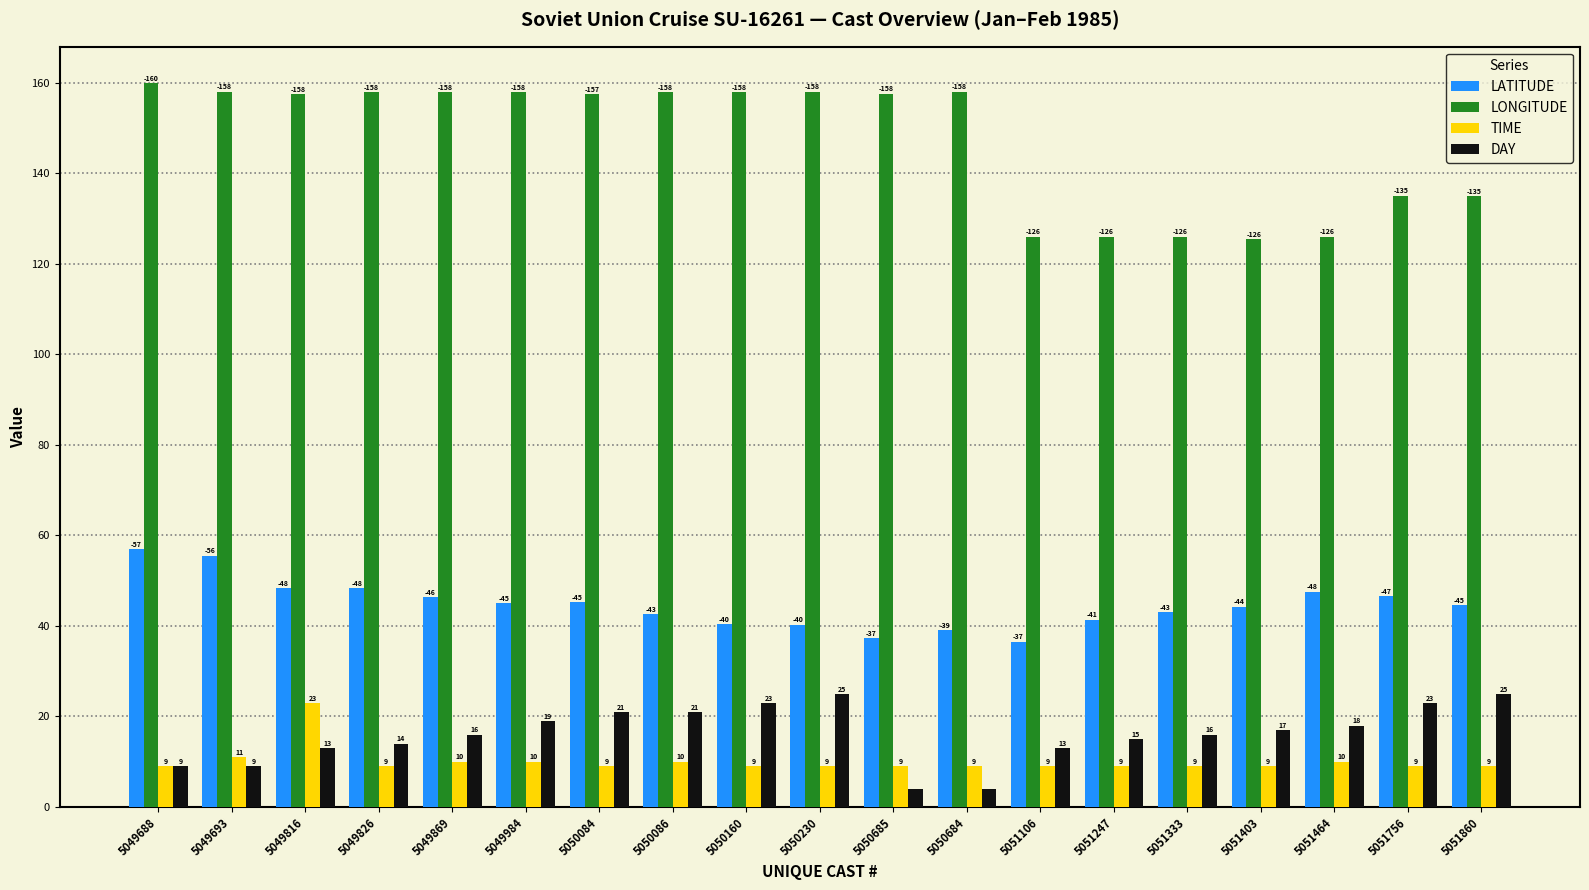

How many bars are there in total?

76